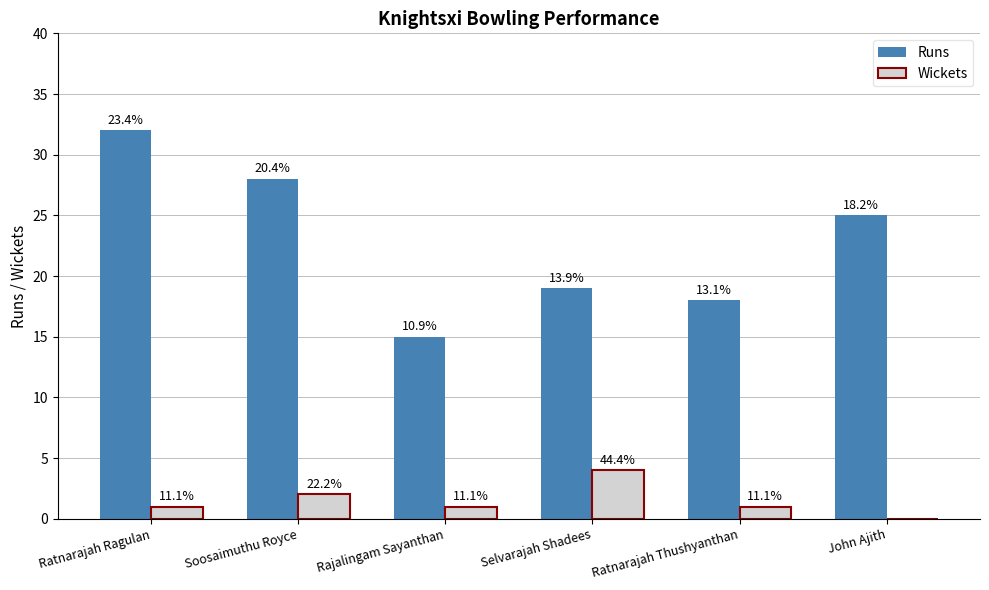

What is the average value of the Runs series?

23